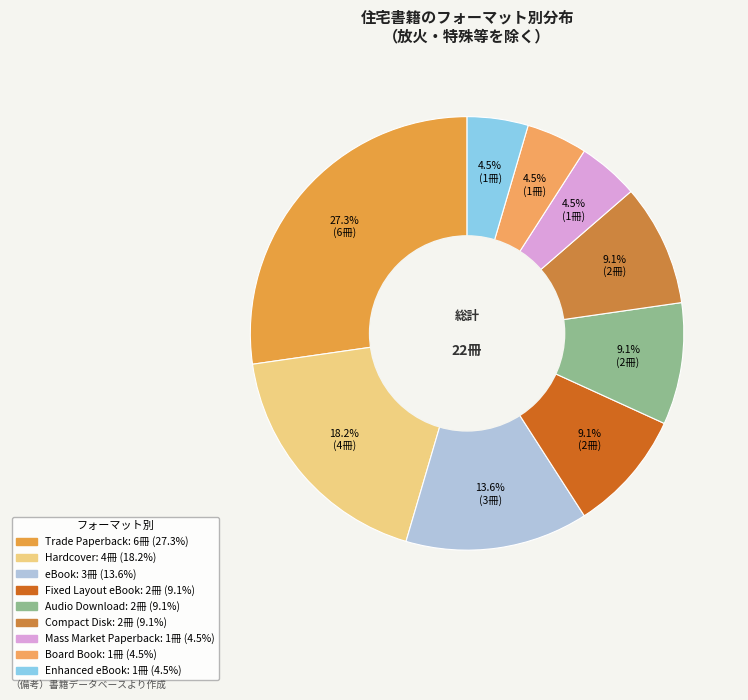

Does any single category account for the majority?

No